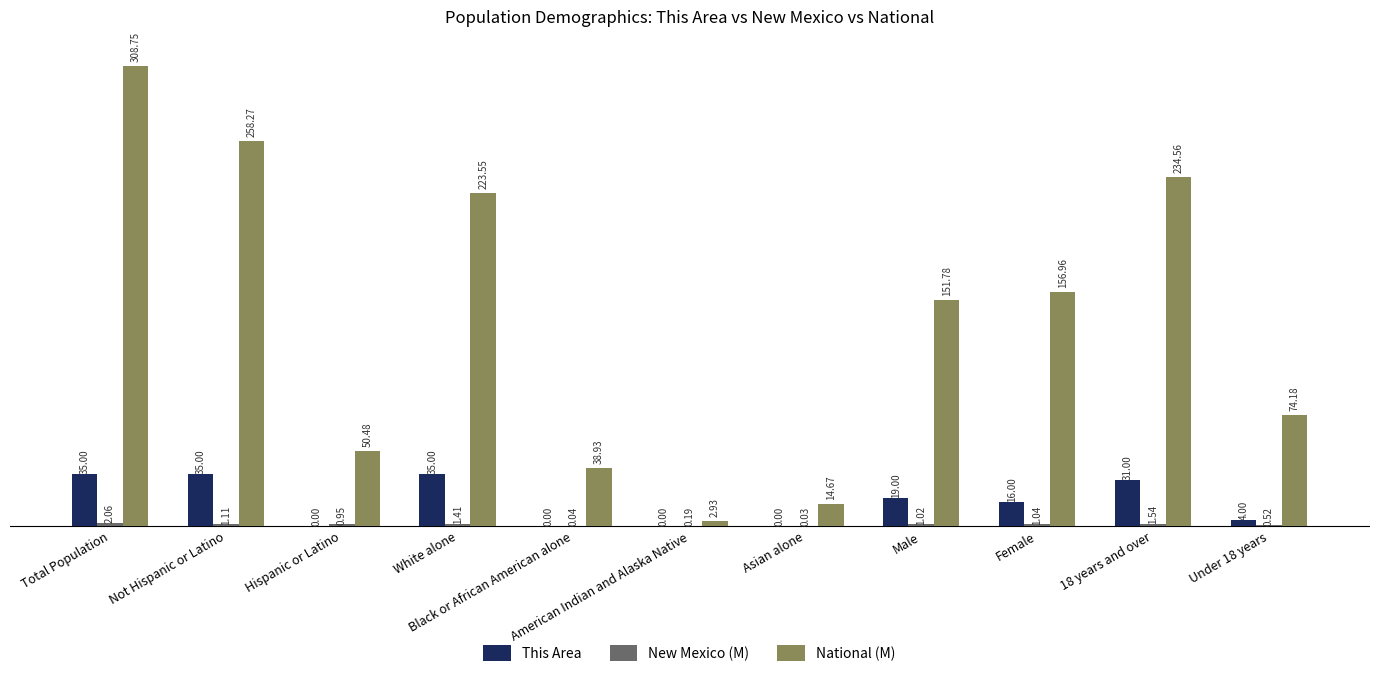

What is the difference between the National (M) values at Total Population and Male?

157.0